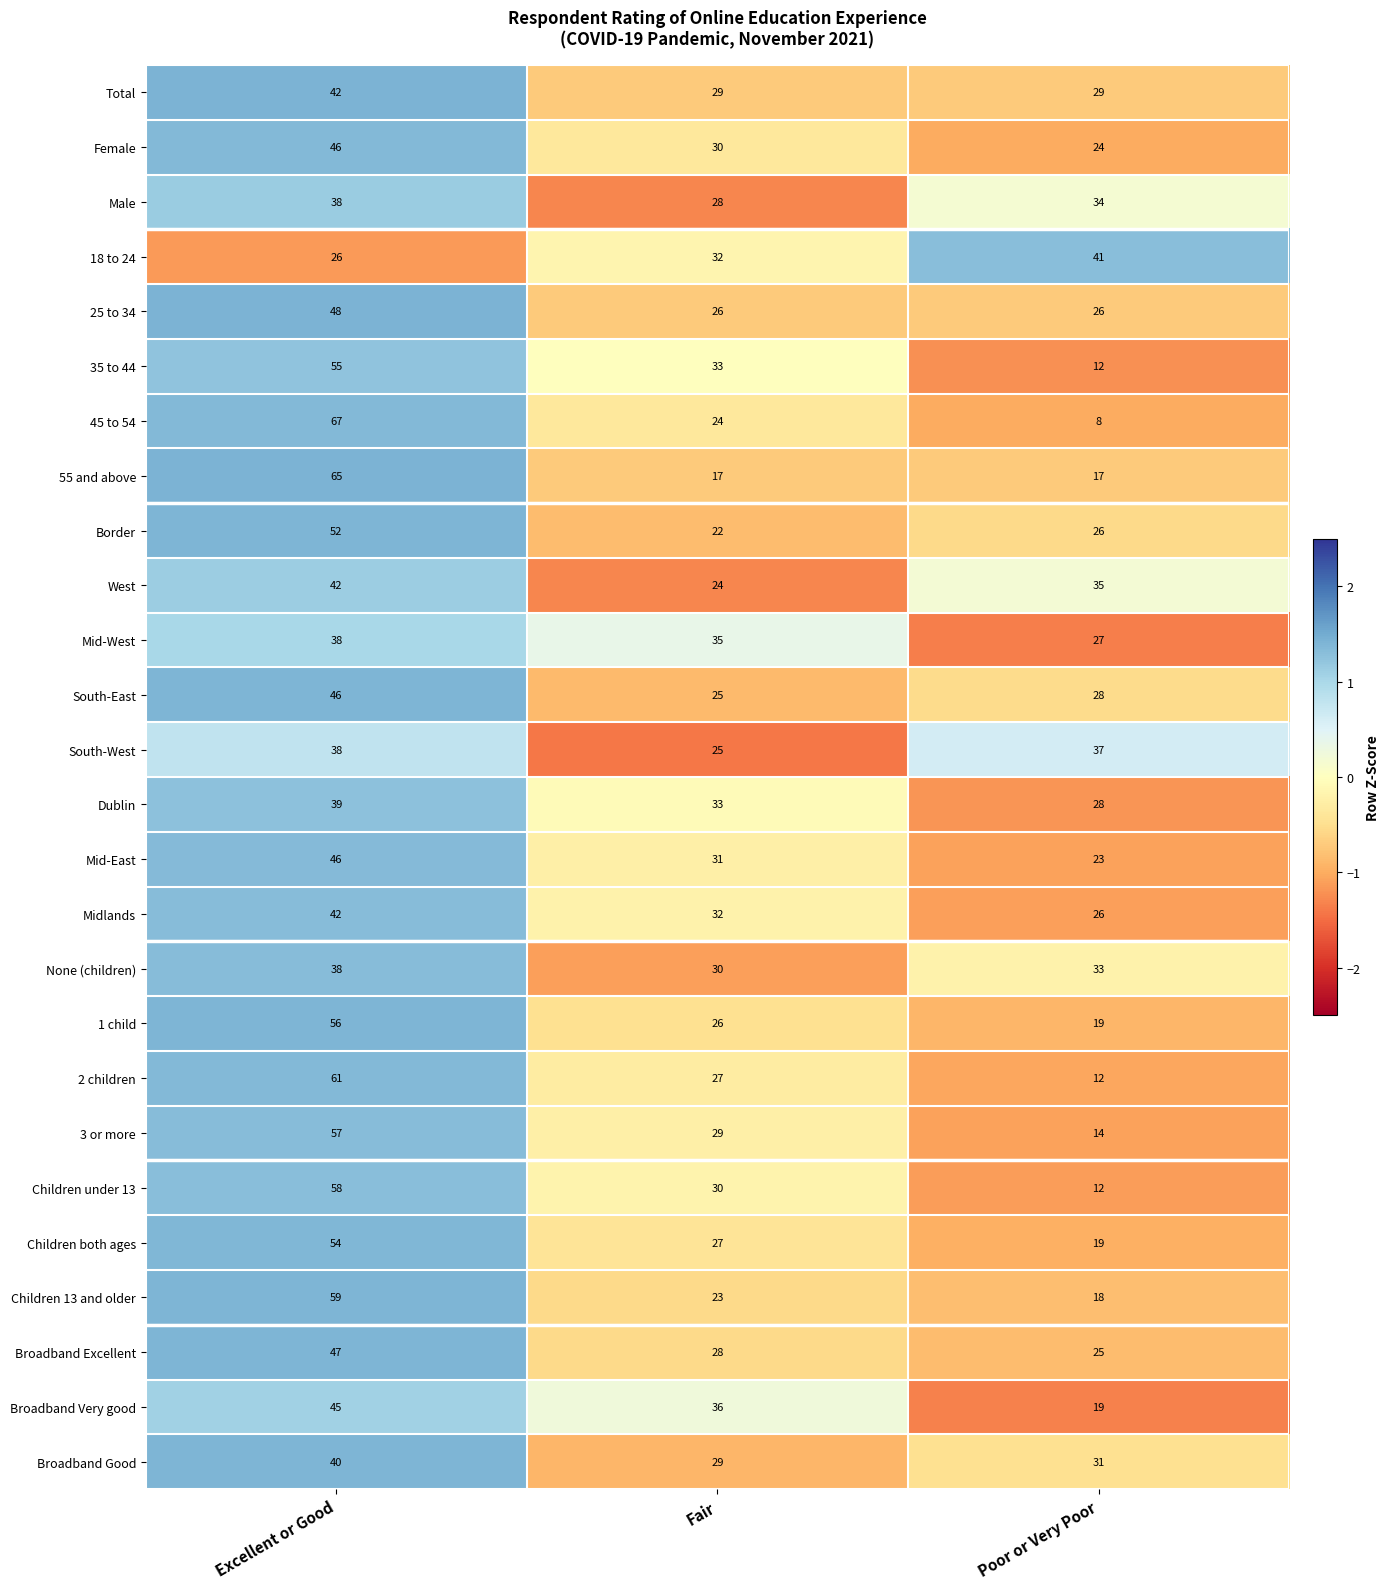

What is the difference between the highest and lowest values at Poor or Very Poor?

33